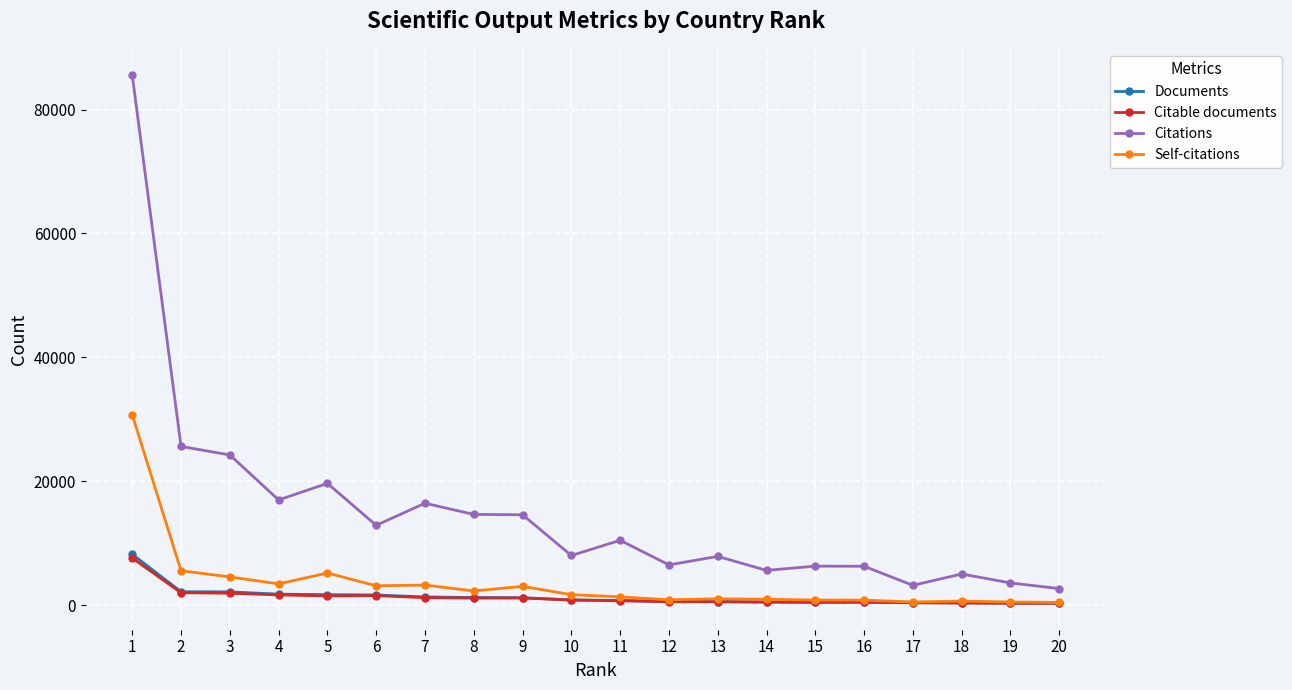

True or false: Citable documents has more than 0 interior local peaks.

True